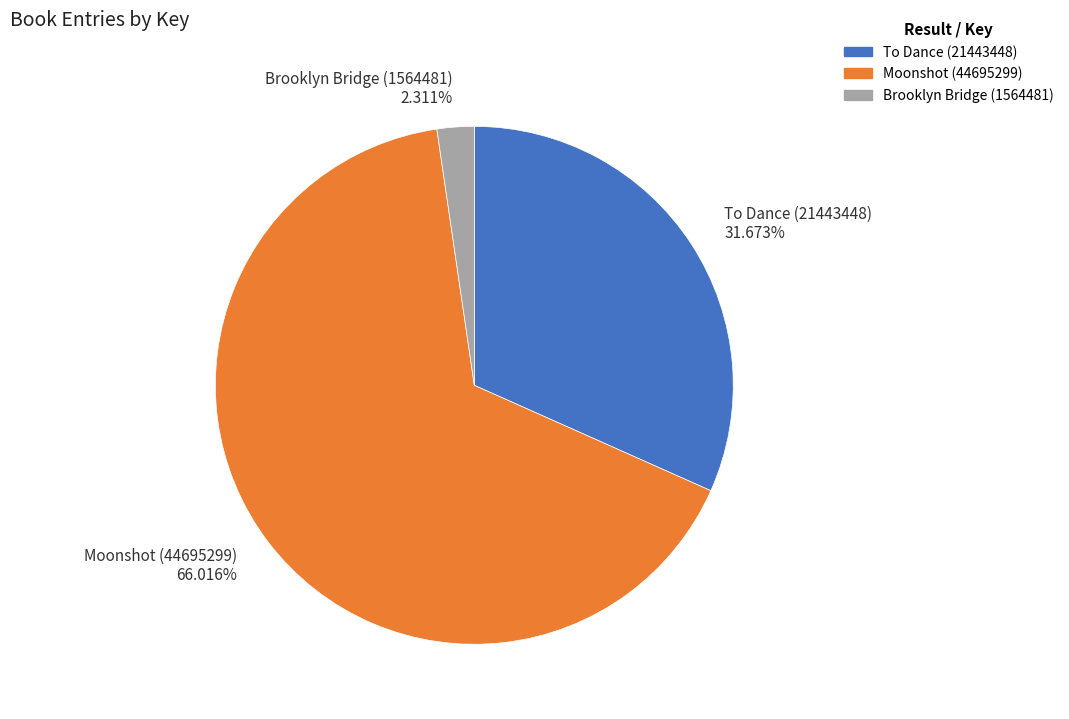

What is the smallest slice in the pie chart?

Brooklyn Bridge (1564481)